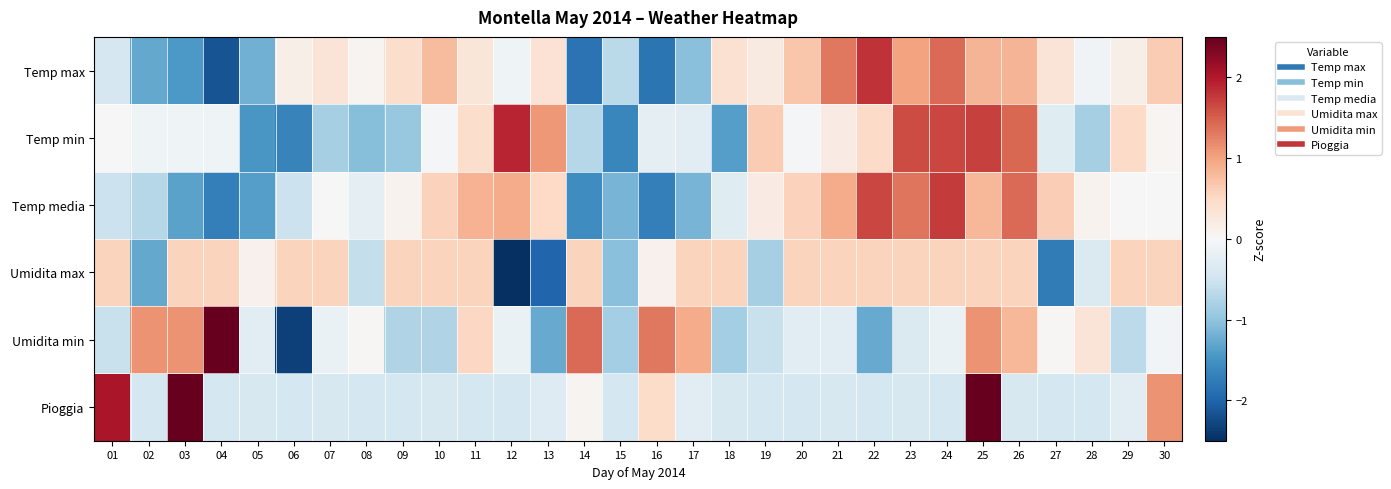

Reading left to right, list all the values displayed in this chart.

Temp max: 01=-0.4	02=-1.3	03=-1.4	04=-2.2	05=-1.2	06=0.1	07=0.3	08=0.1	09=0.4	10=0.8	11=0.3	12=-0.1	13=0.4	14=-1.8	15=-0.7	16=-1.8	17=-1.0	18=0.4	19=0.2	20=0.7	21=1.3	22=1.8	23=1.0	24=1.4	25=0.8	26=0.8	27=0.3	28=-0.1	29=0.1	30=0.6
Temp min: 01=0.0	02=-0.1	03=-0.1	04=-0.1	05=-1.5	06=-1.7	07=-0.8	08=-1.1	09=-0.9	10=-0.0	11=0.4	12=1.9	13=1.1	14=-0.7	15=-1.6	16=-0.2	17=-0.3	18=-1.4	19=0.6	20=-0.0	21=0.2	22=0.5	23=1.6	24=1.7	25=1.7	26=1.4	27=-0.3	28=-0.8	29=0.5	30=0.0
Temp media: 01=-0.5	02=-0.7	03=-1.3	04=-1.7	05=-1.4	06=-0.5	07=-0.0	08=-0.2	09=0.1	10=0.6	11=0.9	12=0.9	13=0.5	14=-1.6	15=-1.2	16=-1.7	17=-1.2	18=-0.3	19=0.2	20=0.6	21=0.9	22=1.7	23=1.3	24=1.7	25=0.8	26=1.4	27=0.6	28=0.1	29=0.0	30=-0.0
Umidita max: 01=0.6	02=-1.3	03=0.6	04=0.6	05=0.1	06=0.6	07=0.6	08=-0.6	09=0.6	10=0.6	11=0.6	12=-3.6	13=-2.0	14=0.6	15=-1.1	16=0.1	17=0.6	18=0.6	19=-0.8	20=0.6	21=0.6	22=0.6	23=0.6	24=0.6	25=0.6	26=0.6	27=-1.7	28=-0.4	29=0.6	30=0.6
Umidita min: 01=-0.6	02=1.1	03=1.1	04=2.8	05=-0.3	06=-2.3	07=-0.2	08=0.0	09=-0.8	10=-0.8	11=0.5	12=-0.2	13=-1.3	14=1.4	15=-0.9	16=1.3	17=0.9	18=-0.9	19=-0.6	20=-0.3	21=-0.3	22=-1.3	23=-0.4	24=-0.2	25=1.1	26=0.8	27=0.0	28=0.3	29=-0.7	30=-0.1
Pioggia: 01=2.0	02=-0.4	03=2.9	04=-0.4	05=-0.4	06=-0.4	07=-0.4	08=-0.4	09=-0.4	10=-0.4	11=-0.4	12=-0.4	13=-0.3	14=0.1	15=-0.4	16=0.5	17=-0.3	18=-0.4	19=-0.4	20=-0.4	21=-0.4	22=-0.4	23=-0.4	24=-0.4	25=3.4	26=-0.4	27=-0.4	28=-0.4	29=-0.3	30=1.1